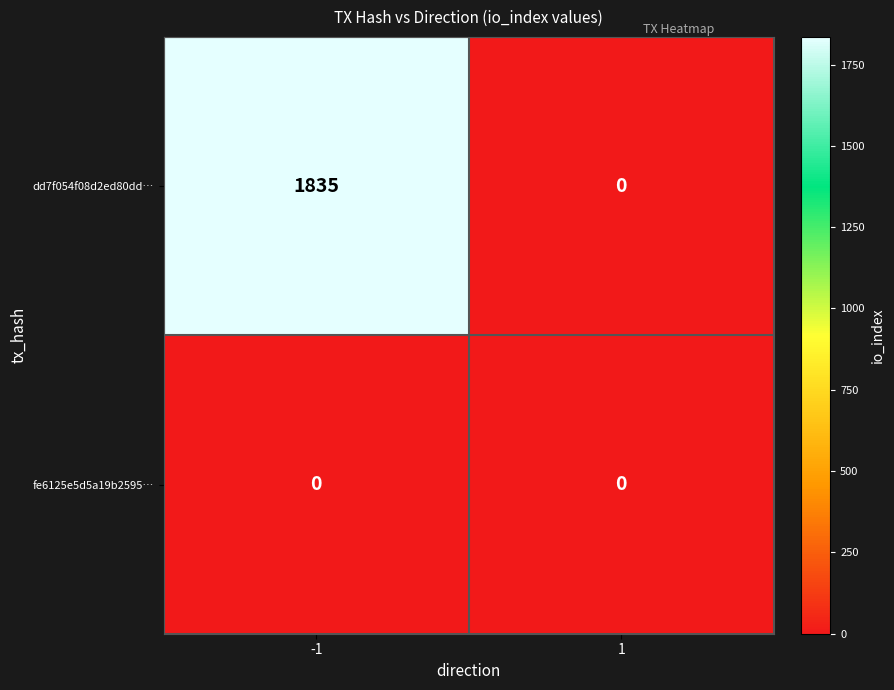

Count the number of categories in the chart.

2